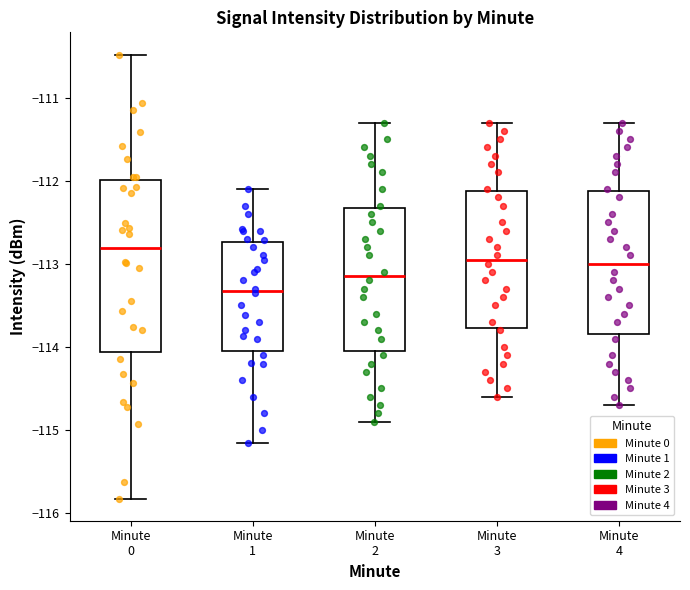

Where is the lower edge of the box for Minute 1 on the y-axis? The values are not printed on the chart, so give them approximately, as read against the axis.

-114.0